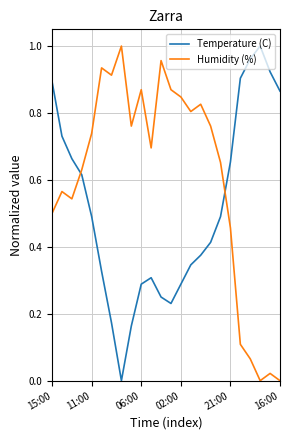

Rank the series by their average value, from highest to lowest.

Humidity (%), Temperature (C)